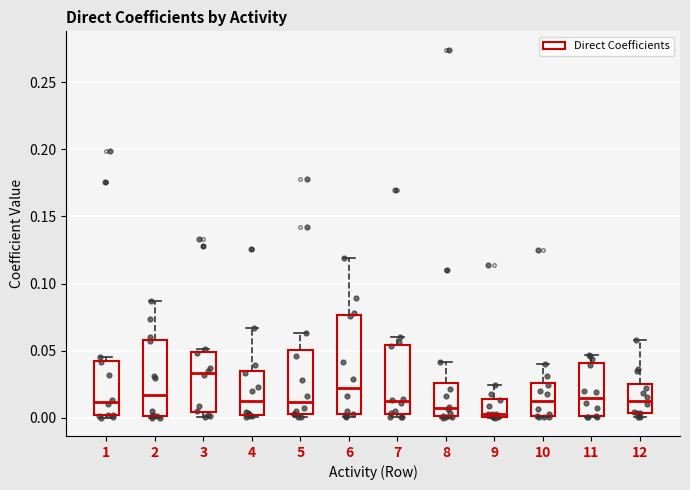

Reading left to right, transcribe this box plot: for each box, give where its median line is, the range the box spans, and where its two whiskers end, as read against the y-axis. The values are not printed on the chart, so give them approximately, as read against the axis.

1: median 0.010, box 0.000 to 0.040, whiskers 0.000 (just below the box's lower edge) to 0.045
2: median 0.015, box 0.000 to 0.060, whiskers 0.000 to 0.085
3: median 0.035, box 0.005 to 0.050, whiskers 0.000 to 0.050 (just above the box's upper edge)
4: median 0.010, box 0.000 to 0.035, whiskers 0.000 (just below the box's lower edge) to 0.065
5: median 0.010, box 0.005 to 0.050, whiskers 0.000 to 0.065
6: median 0.020, box 0.005 to 0.075, whiskers 0.000 to 0.120
7: median 0.010, box 0.005 to 0.055, whiskers 0.000 to 0.060
8: median 0.005, box 0.000 to 0.025, whiskers 0.000 to 0.040
9: median 0.005, box 0.000 to 0.015, whiskers 0.000 to 0.025
10: median 0.010, box 0.000 to 0.025, whiskers 0.000 to 0.040
11: median 0.015, box 0.000 to 0.040, whiskers 0.000 to 0.045
12: median 0.015, box 0.005 to 0.025, whiskers 0.000 to 0.060